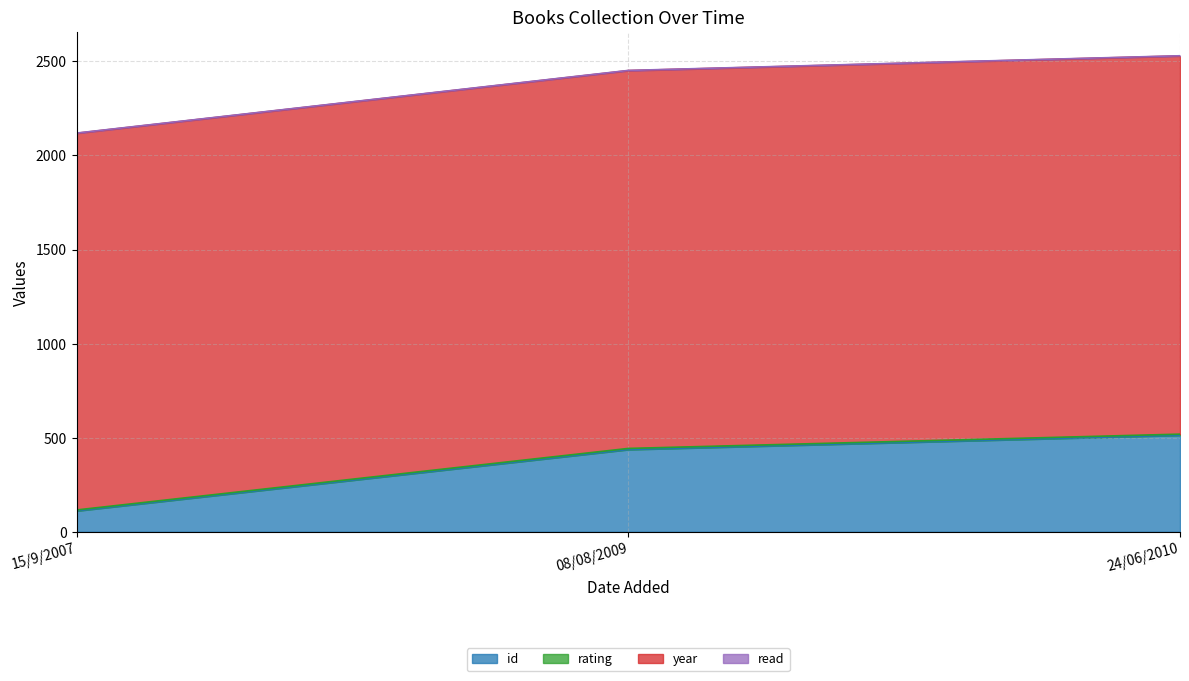

Is the value of rating at 08/08/2009 greater than the value of year at 08/08/2009?

No